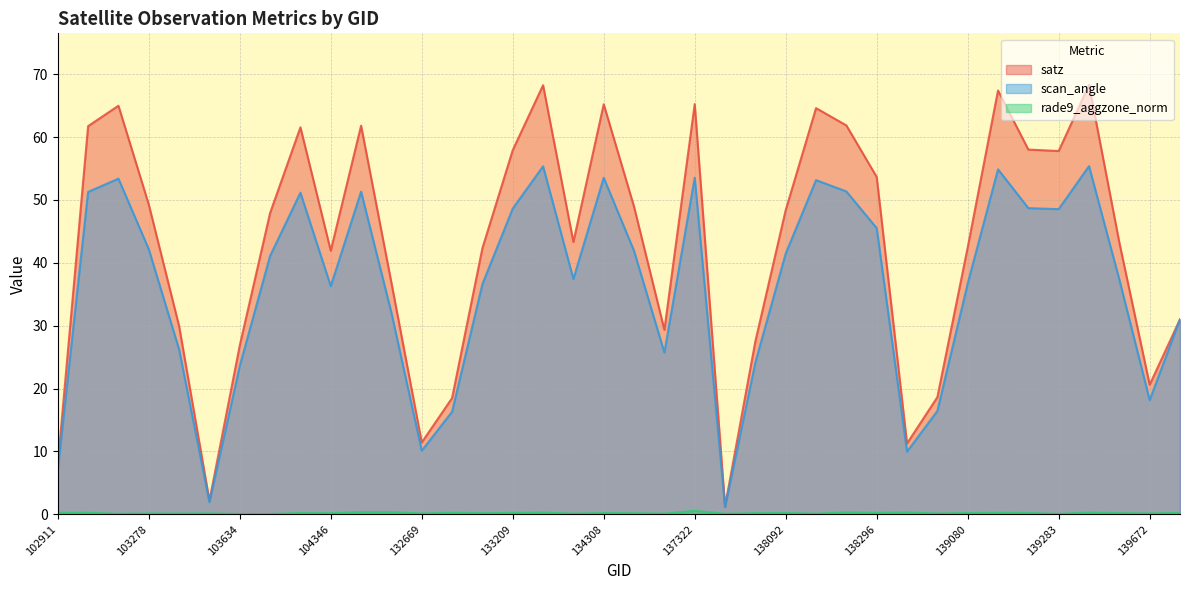

The scan_angle series shows 54.9 at 139094. True or false?

True